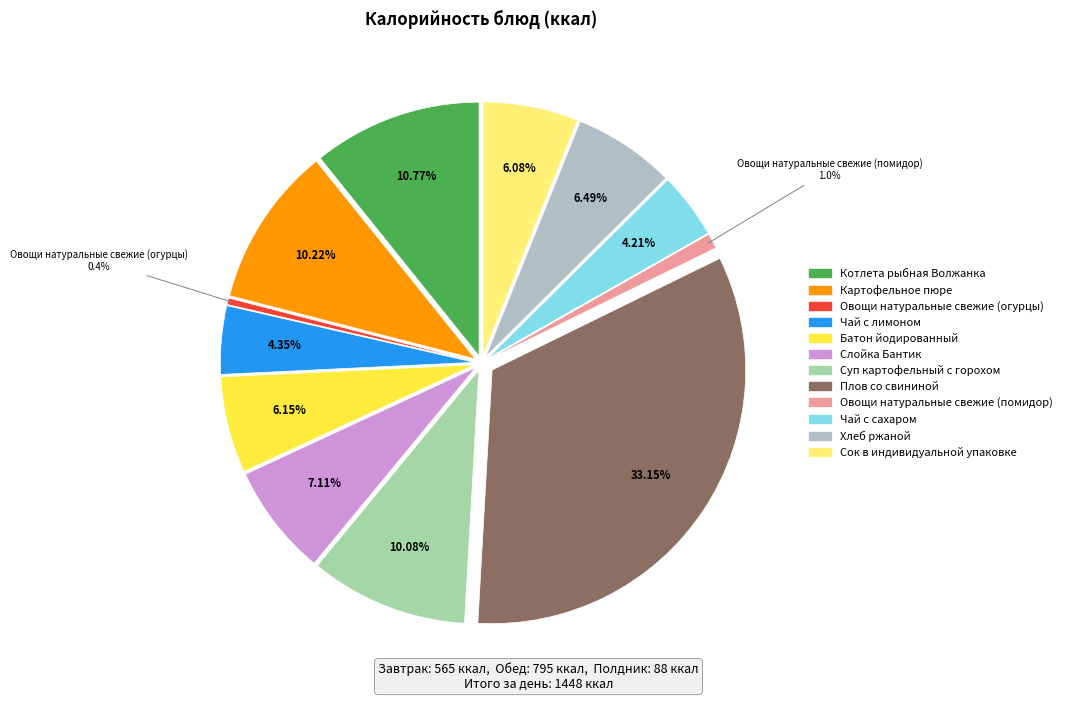

What percentage do Сок в индивидуальной упаковке and Чай с лимоном together represent?

10.4%